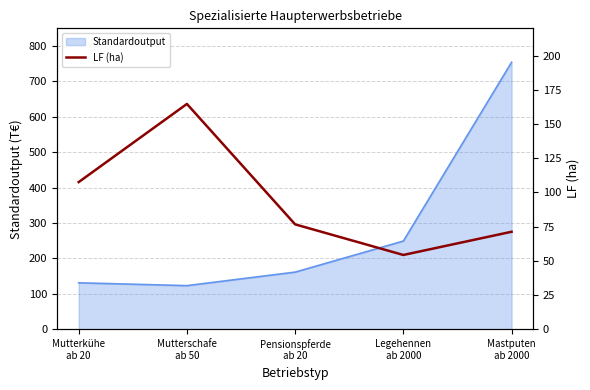

What is the highest value of the Standardoutput series?

754.1